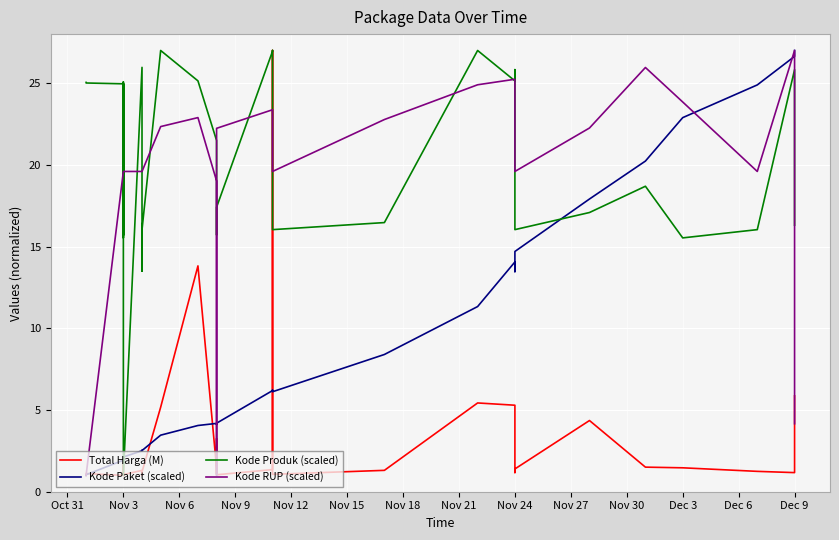

Is it true that Total Harga (M) equals 23.3 at 15?

False